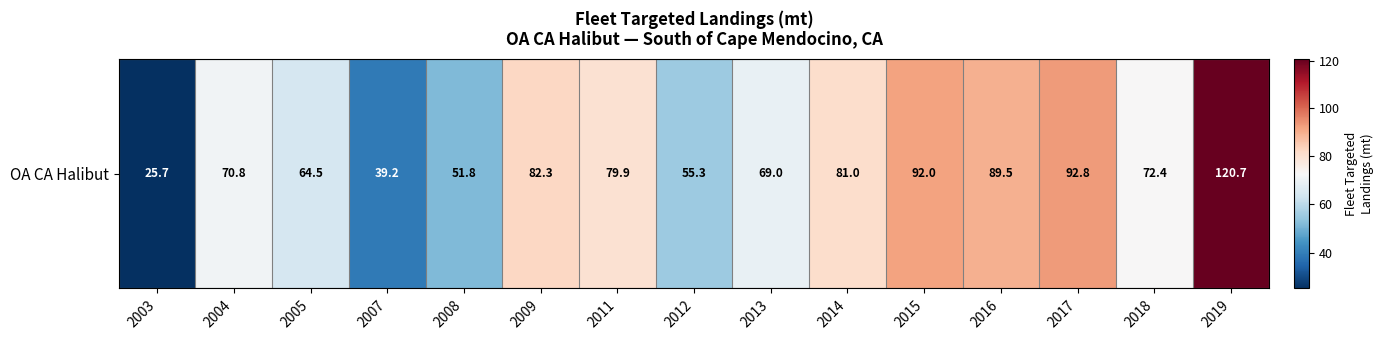

True or false: the data shows 72.4 at 2018.

True